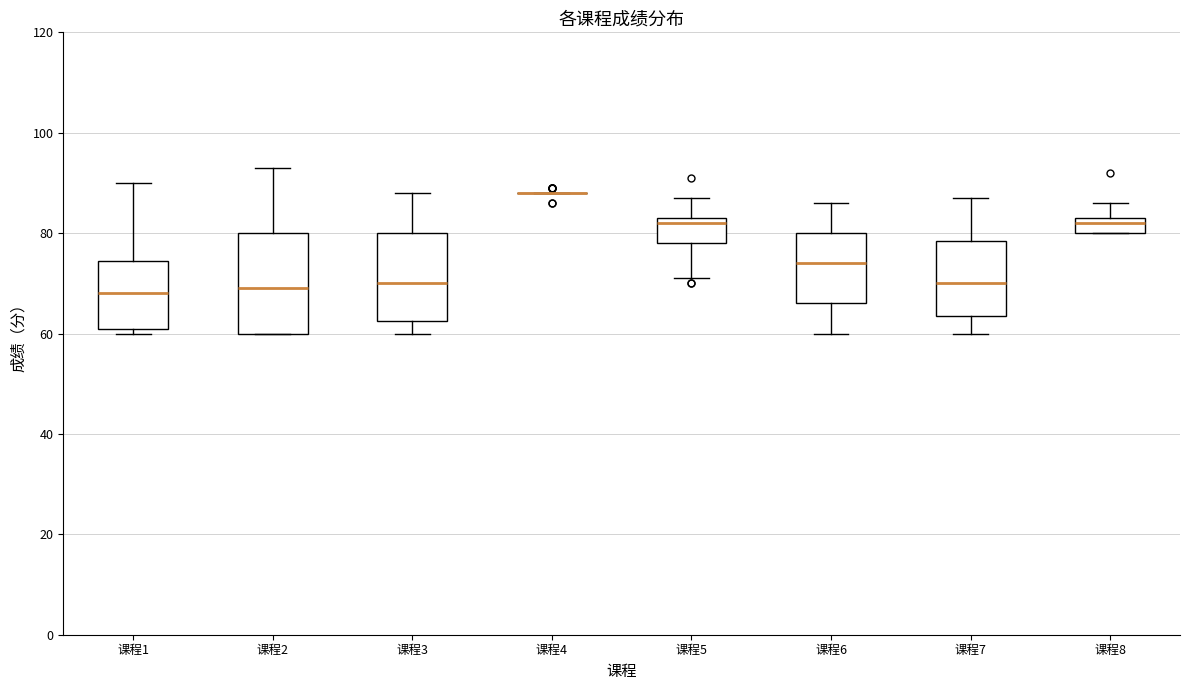

Reading left to right, transcribe this box plot: for each box, give where its median line is, the range the box spans, and where its two whiskers end, as read against the y-axis. The values are not printed on the chart, so give them approximately, as read against the axis.

课程1: median 68, box 62 to 74, whiskers 60 to 90
课程2: median 70, box 60 to 80, whiskers 60 to 94
课程3: median 70, box 62 to 80, whiskers 60 to 88
课程4: box collapsed to a line at 88, whiskers 88 to 88
课程5: median 82, box 78 to 84, whiskers 72 to 88
课程6: median 74, box 66 to 80, whiskers 60 to 86
课程7: median 70, box 64 to 78, whiskers 60 to 88
课程8: median 82, box 80 to 84, whiskers 80 to 86